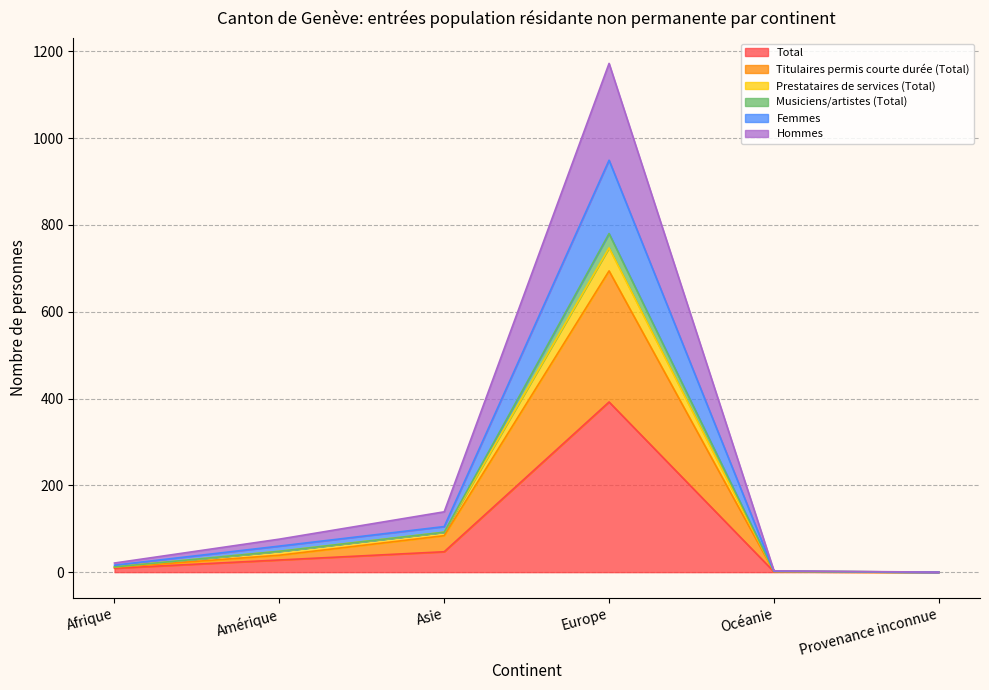

True or false: Total has a value of -189 at Provenance inconnue.

False